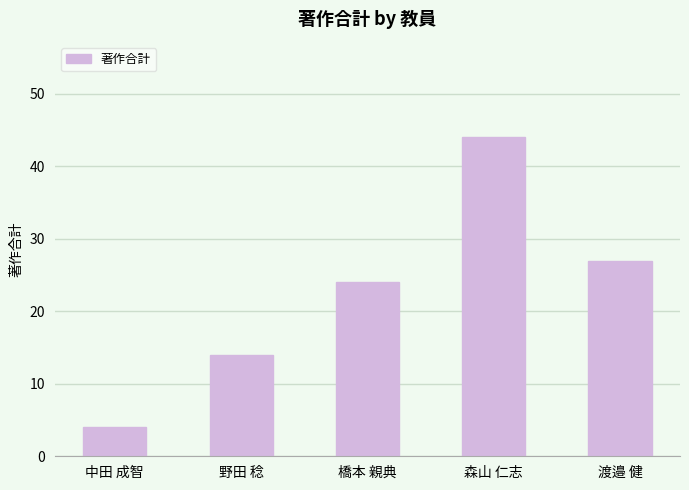

What is the average value?

23